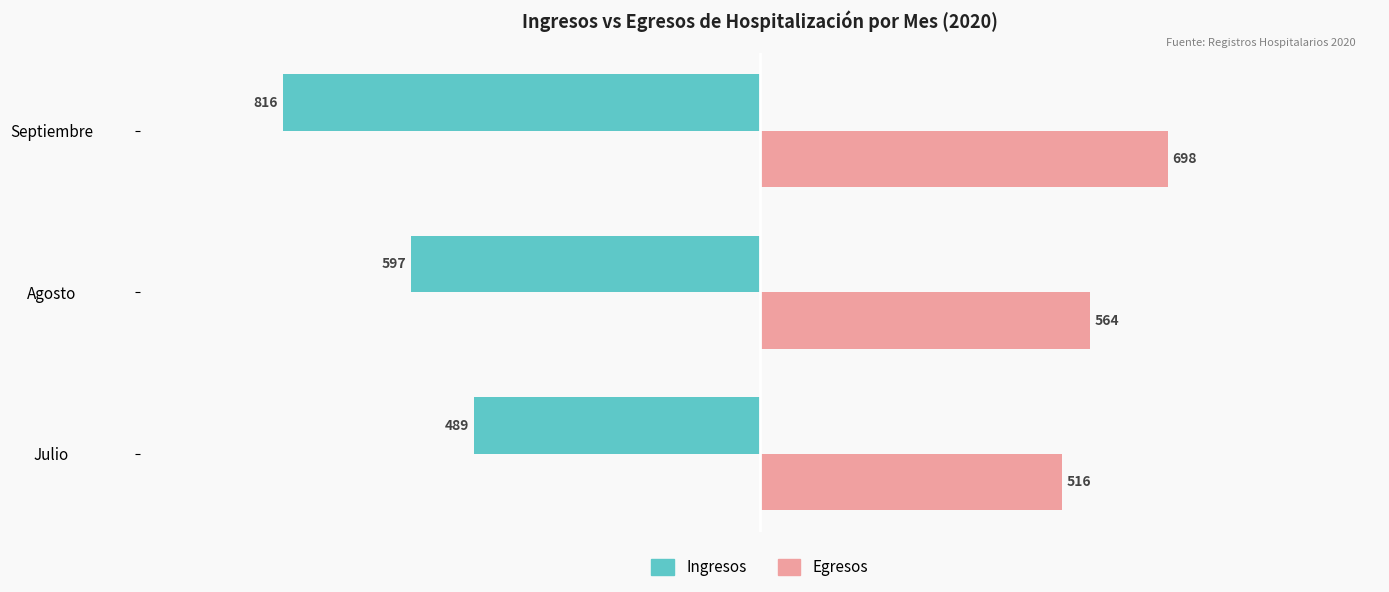

Where is Ingresos nearest to the value -652?

Agosto